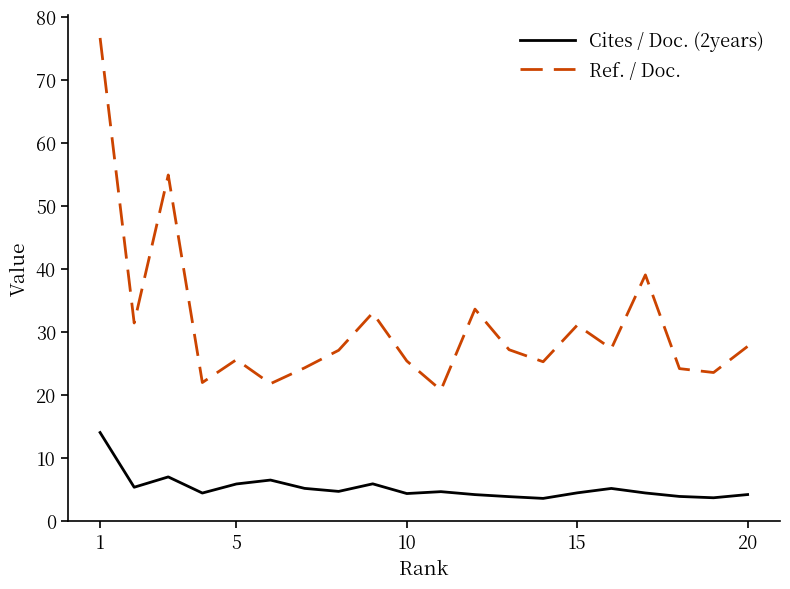

What is the minimum value shown in the chart?

3.6